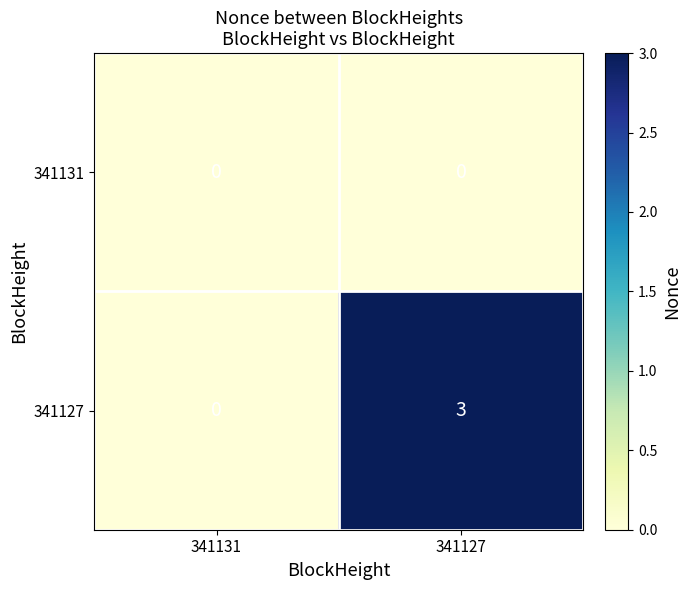

What is the total value across all series at 341127?

3